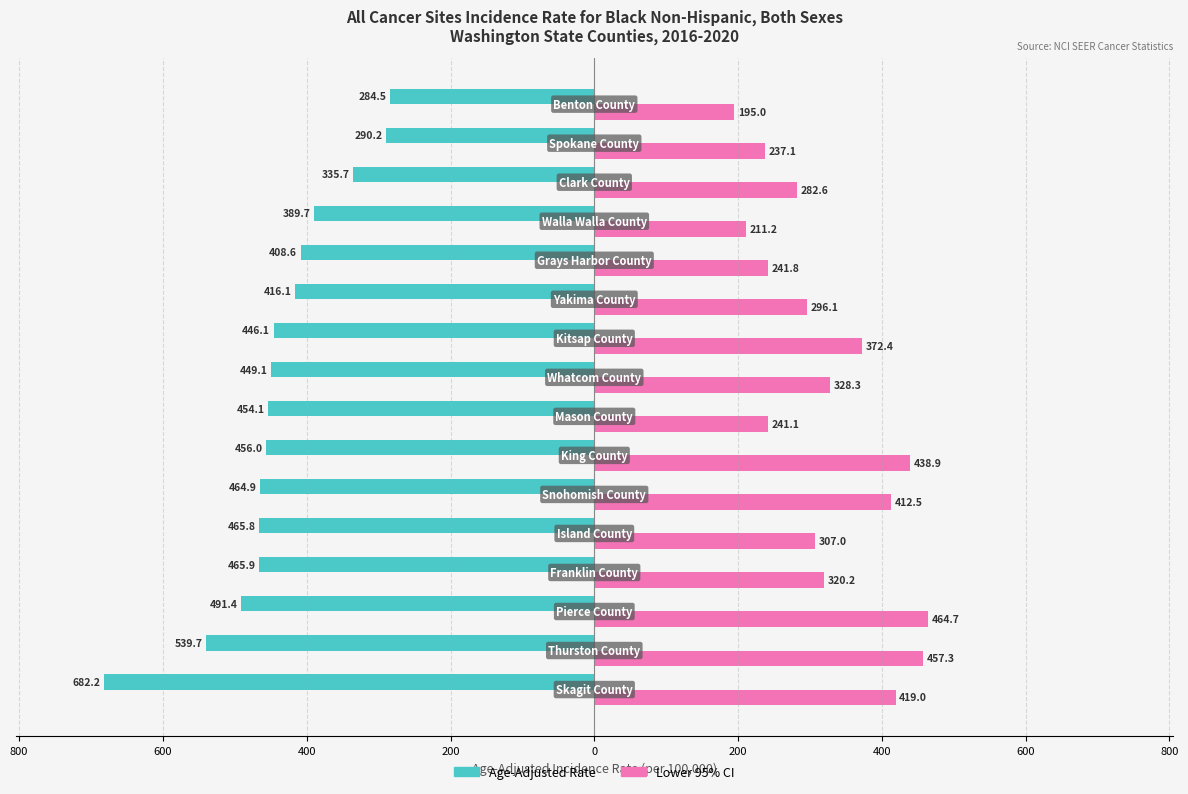

What are all the series names shown in the legend?

Age-Adjusted Rate, Lower 95% CI